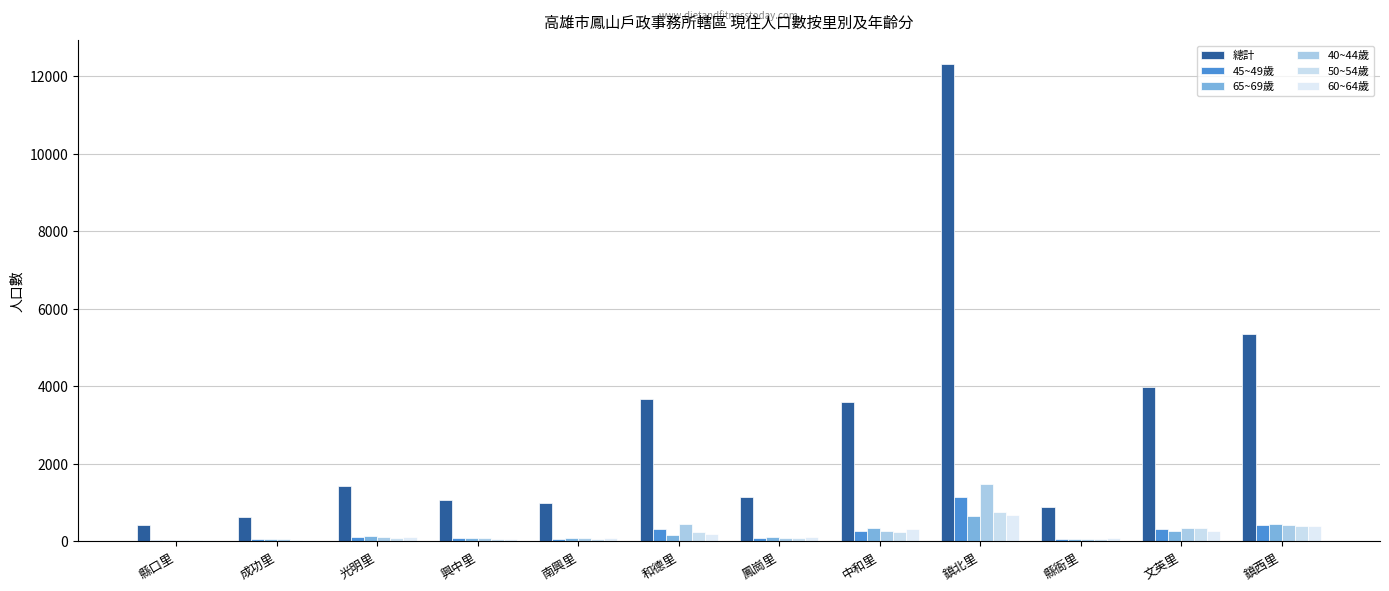

What is the spread (max minus min) of values at 縣口里?

398